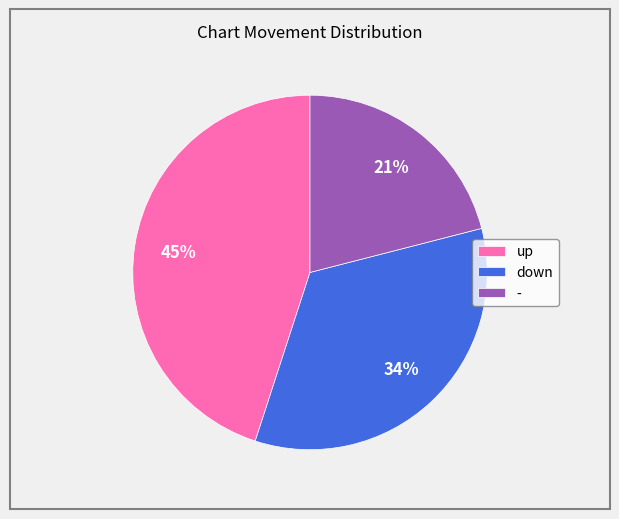

Which slice is the smallest?

-